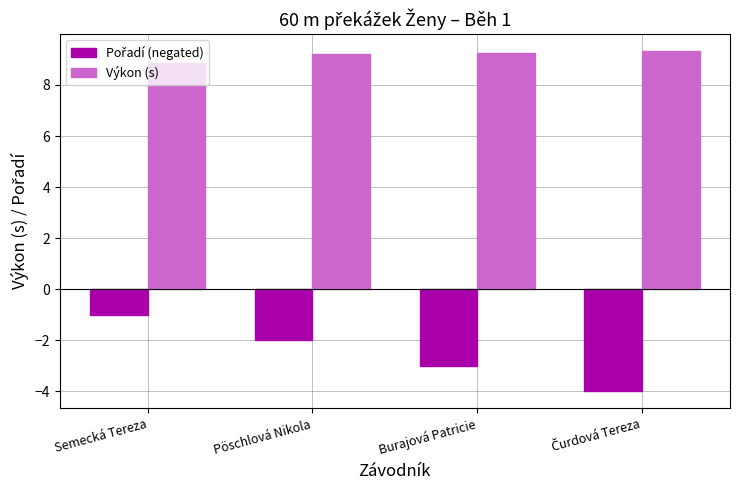

Read the Výkon (s) value at Semecká Tereza.

8.9